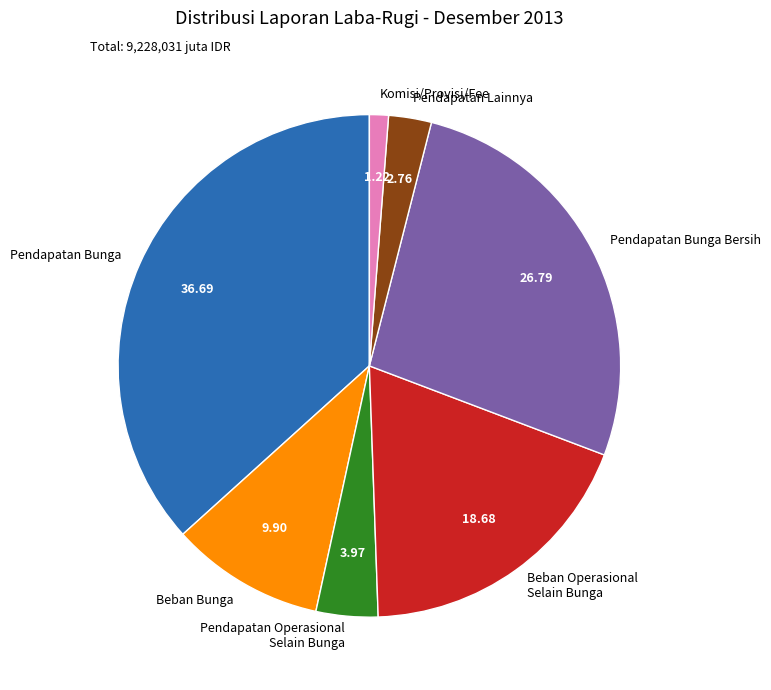

Which category has the smallest portion of the pie?

Komisi/Provisi/Fee